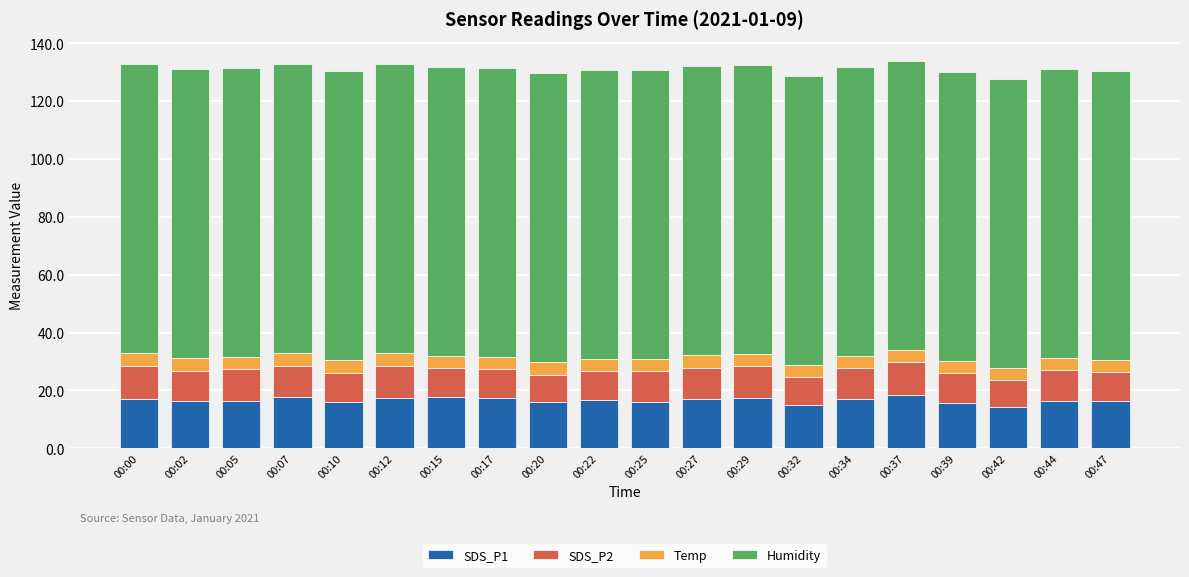

What is the difference between the second highest and second lowest values in the SDS_P1 series?

3.0